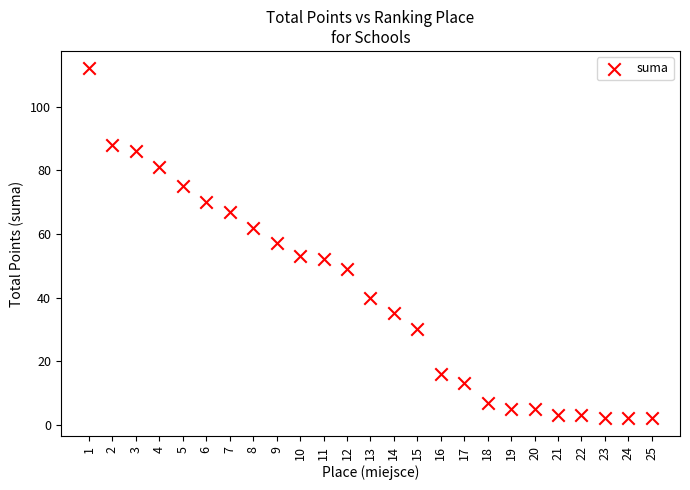

What is the range of X values (max minus min)?

24